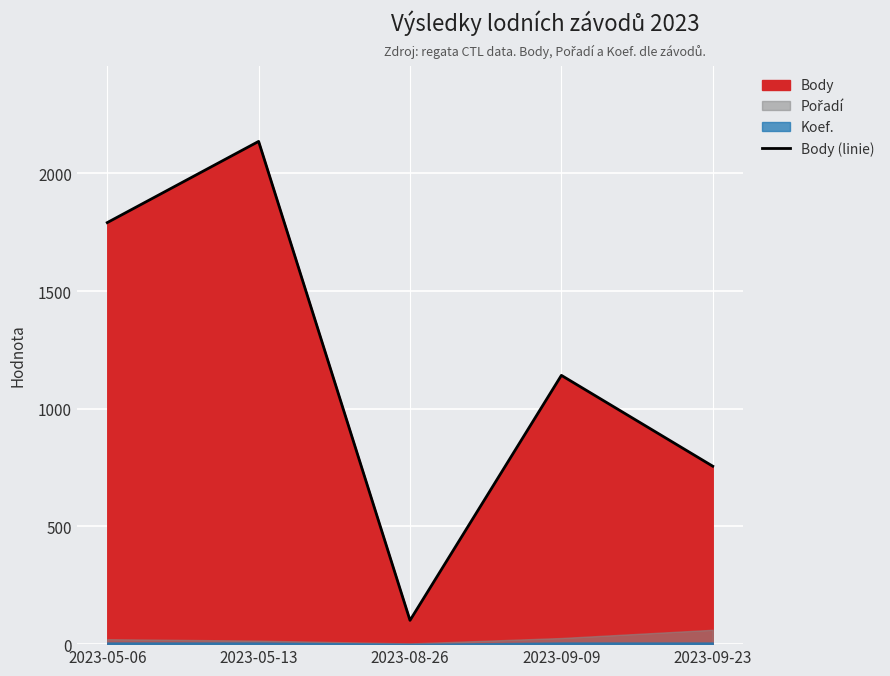

What is the difference between the maximum and minimum values?

2035